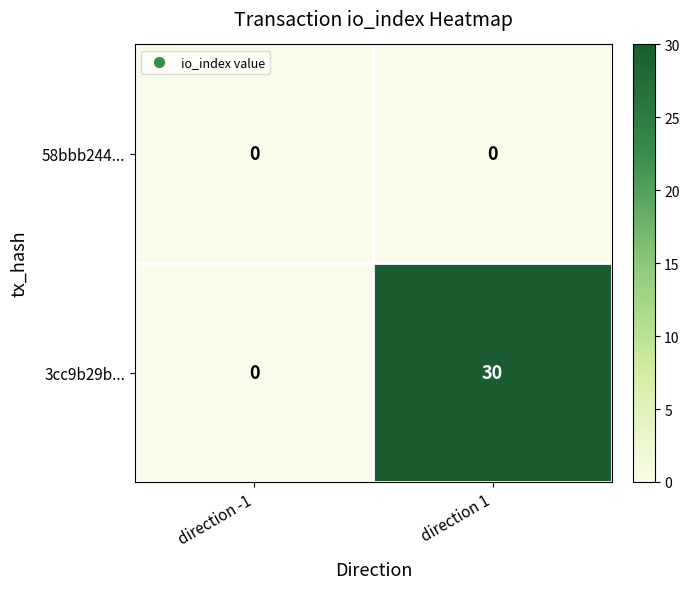

Rank the categories by 3cc9b29b... value from lowest to highest.

direction -1, direction 1